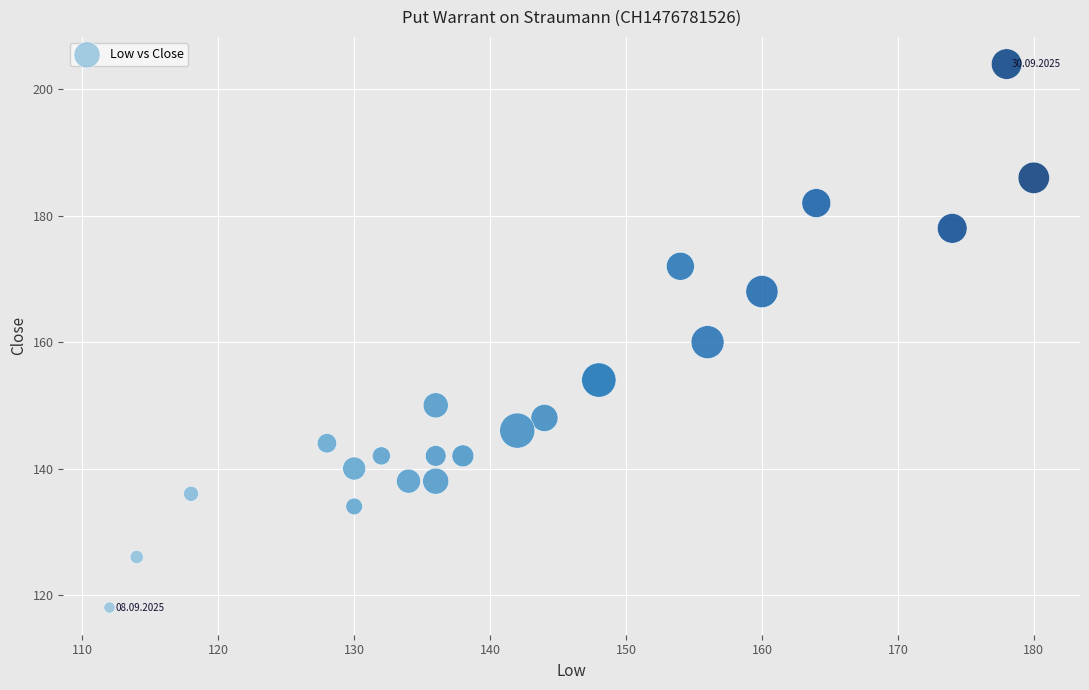

What Y value in the scatter plot is closest to 161?

160